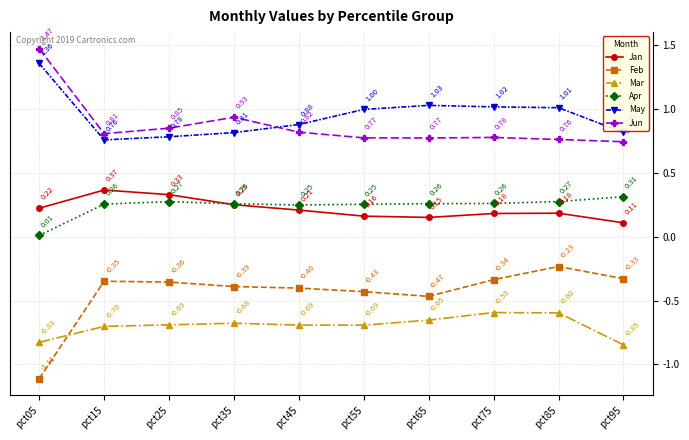

Where do Jun and May first cross each other?

pct35 and pct45